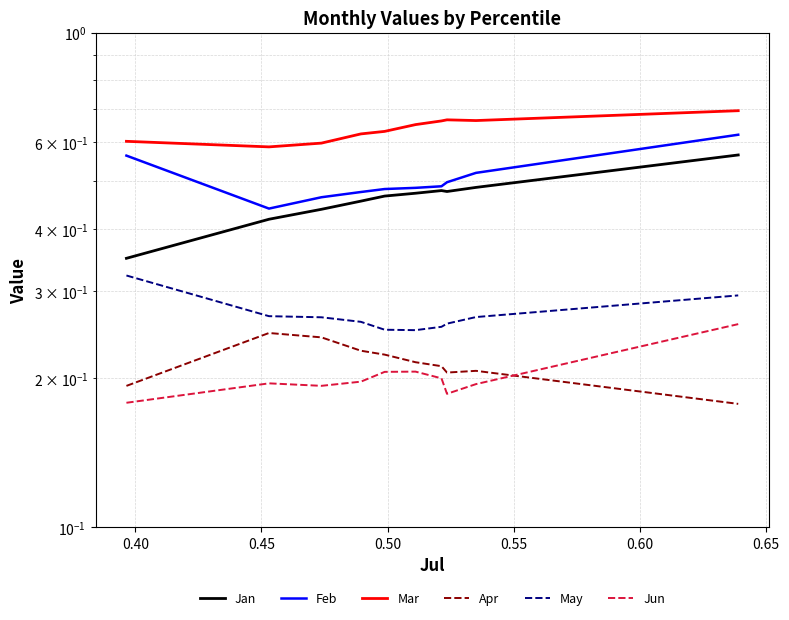

The Jun series shows 0.2 at 0.70. True or false?

False